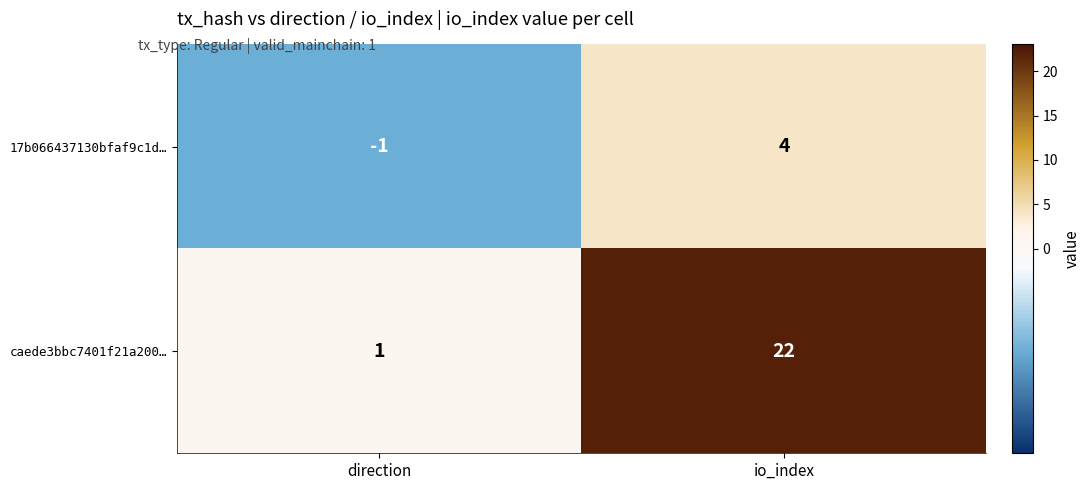

Where is caede3bbc7401f21a200… nearest to the value 11?

direction